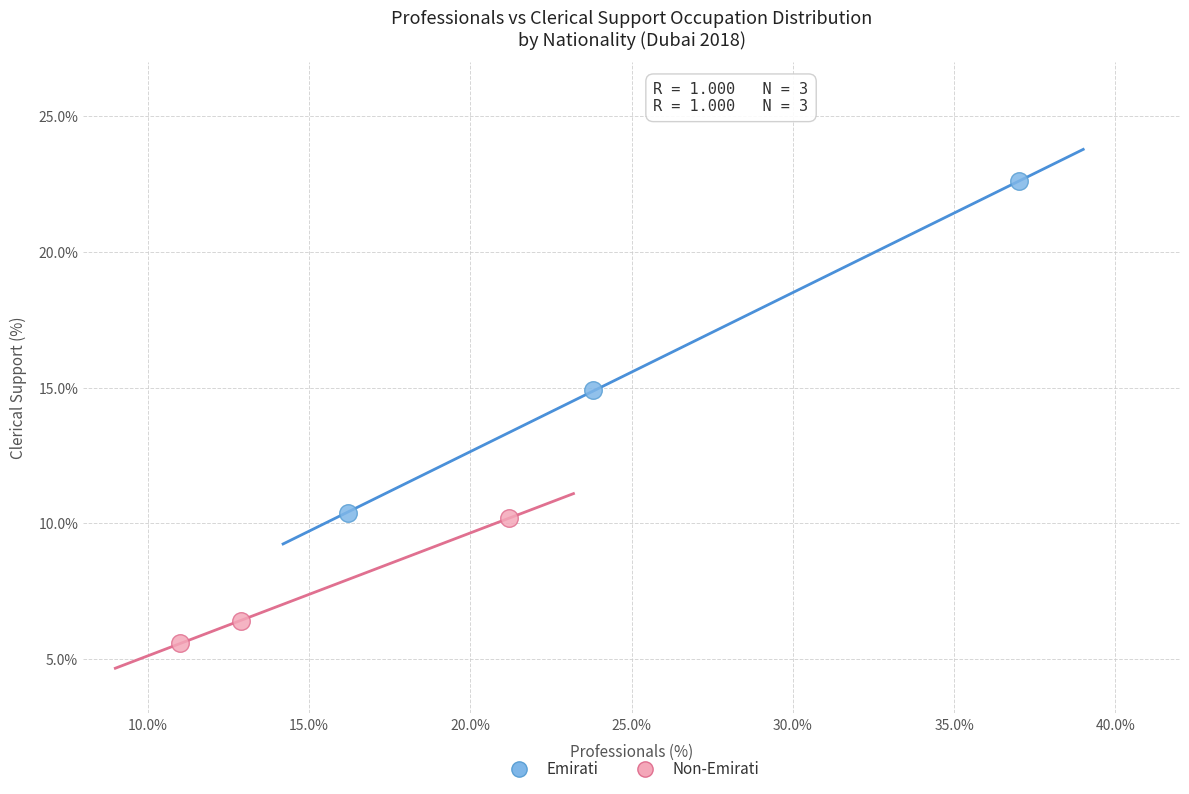

Which series has the widest spread of Y values?

Emirati